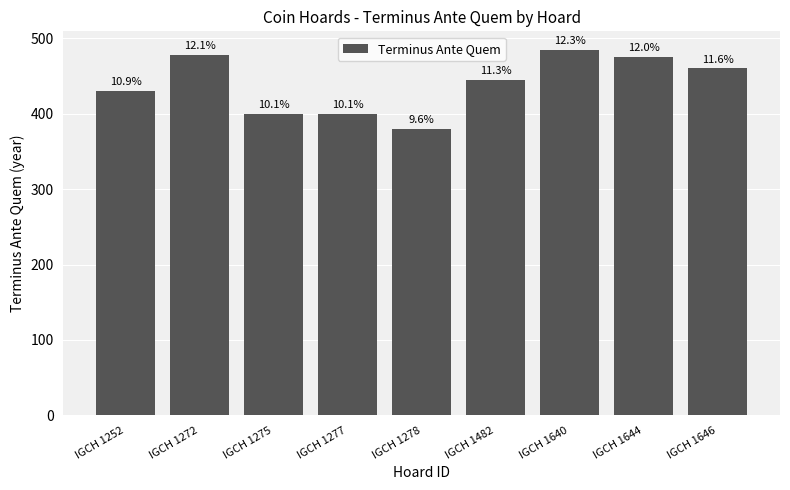

What is the value of the 4th bar from the left?

400